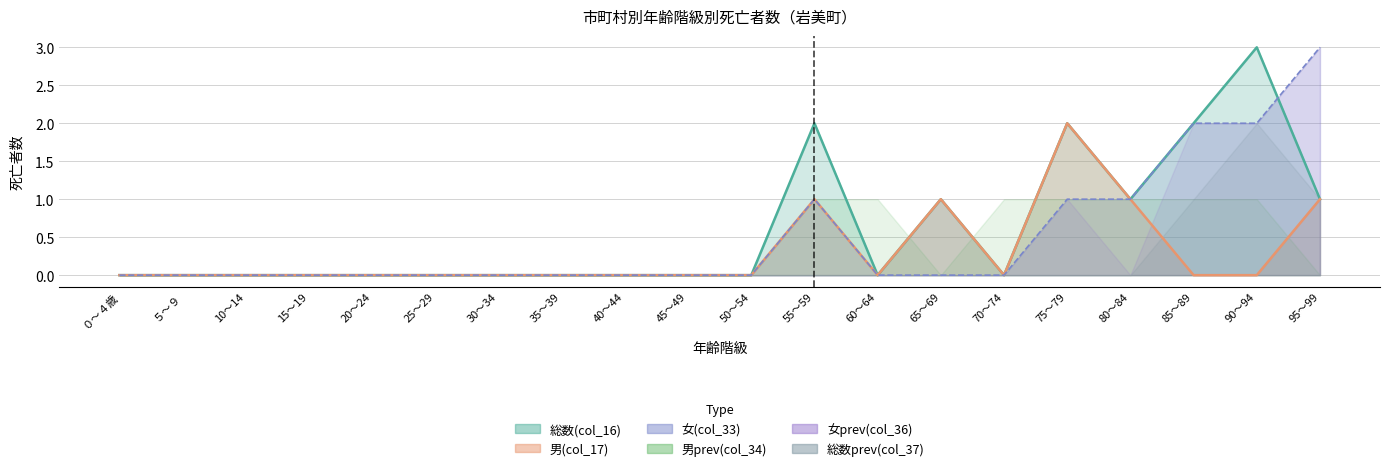

Which has a higher value, 45～49 or 20～24?

45～49